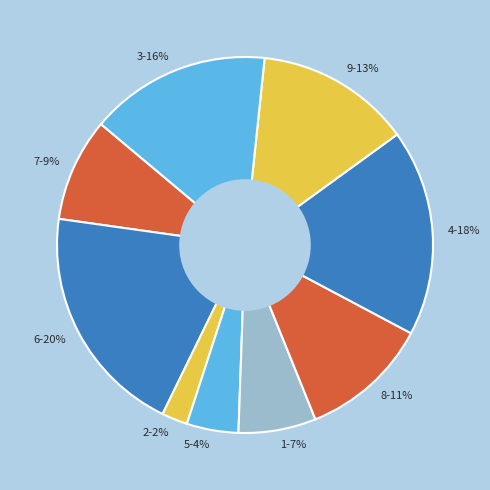

Which category has the biggest portion of the pie?

6